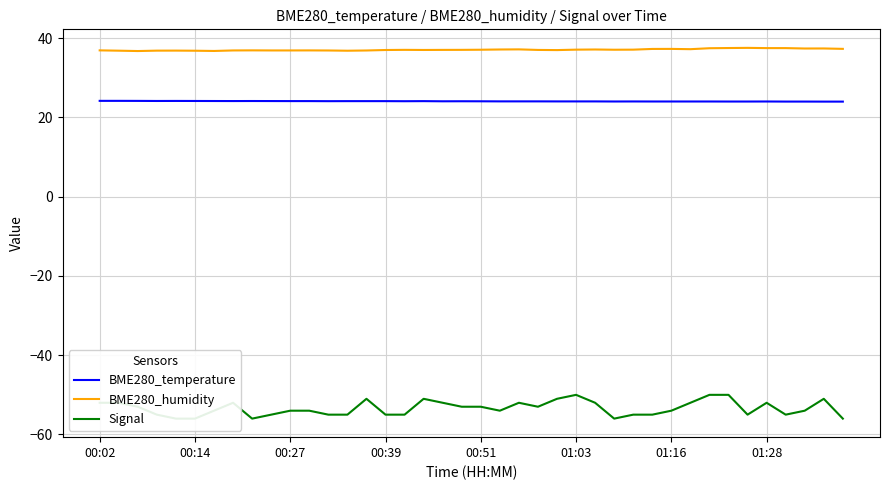

What is the minimum value shown in the chart?

-56.0